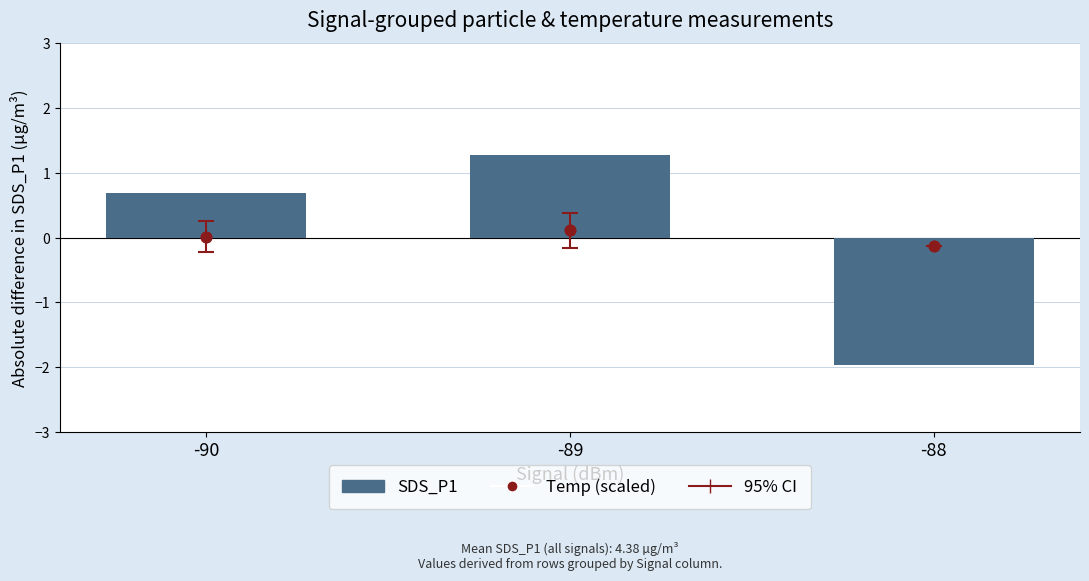

Which series contains the lowest Y value?

SDS_P1